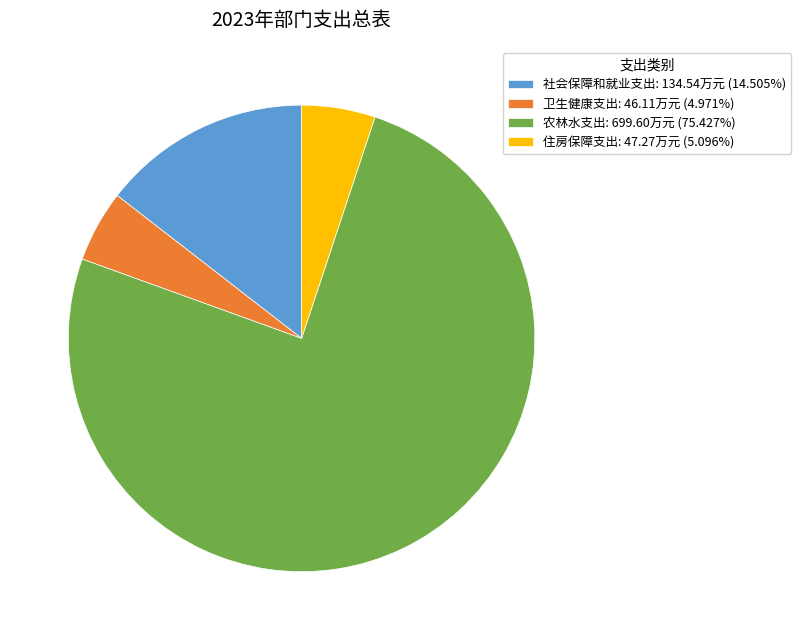

The 住房保障支出 slice represents 5% of the pie. True or false?

True